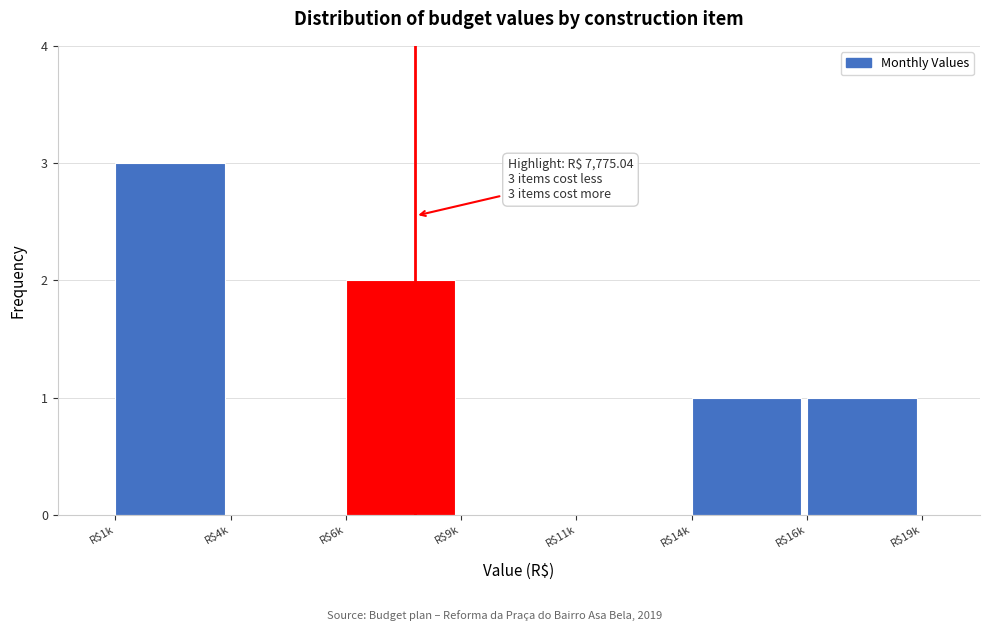

True or false: the data shows 2 at R$4k.

False